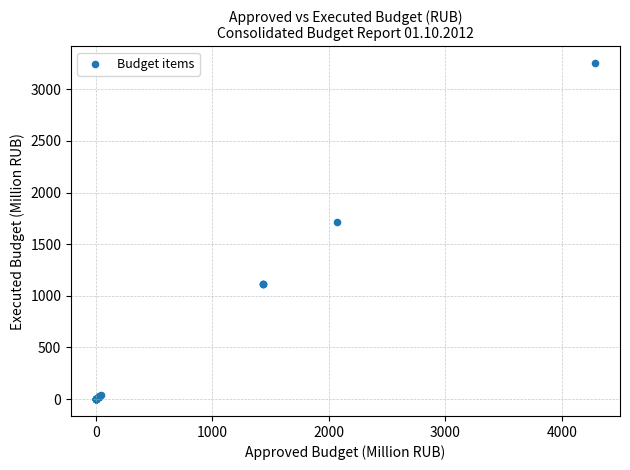

What Y value in the scatter plot is closest to 1626?

1713.0